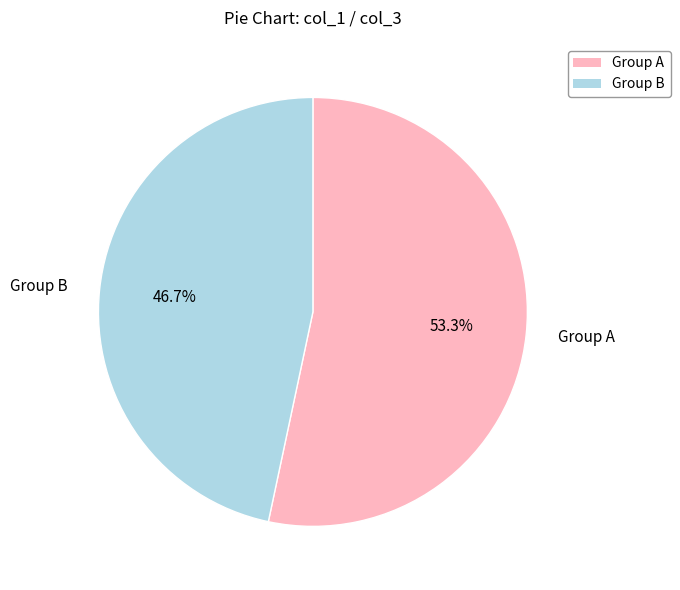

How many segments does this pie chart have?

2